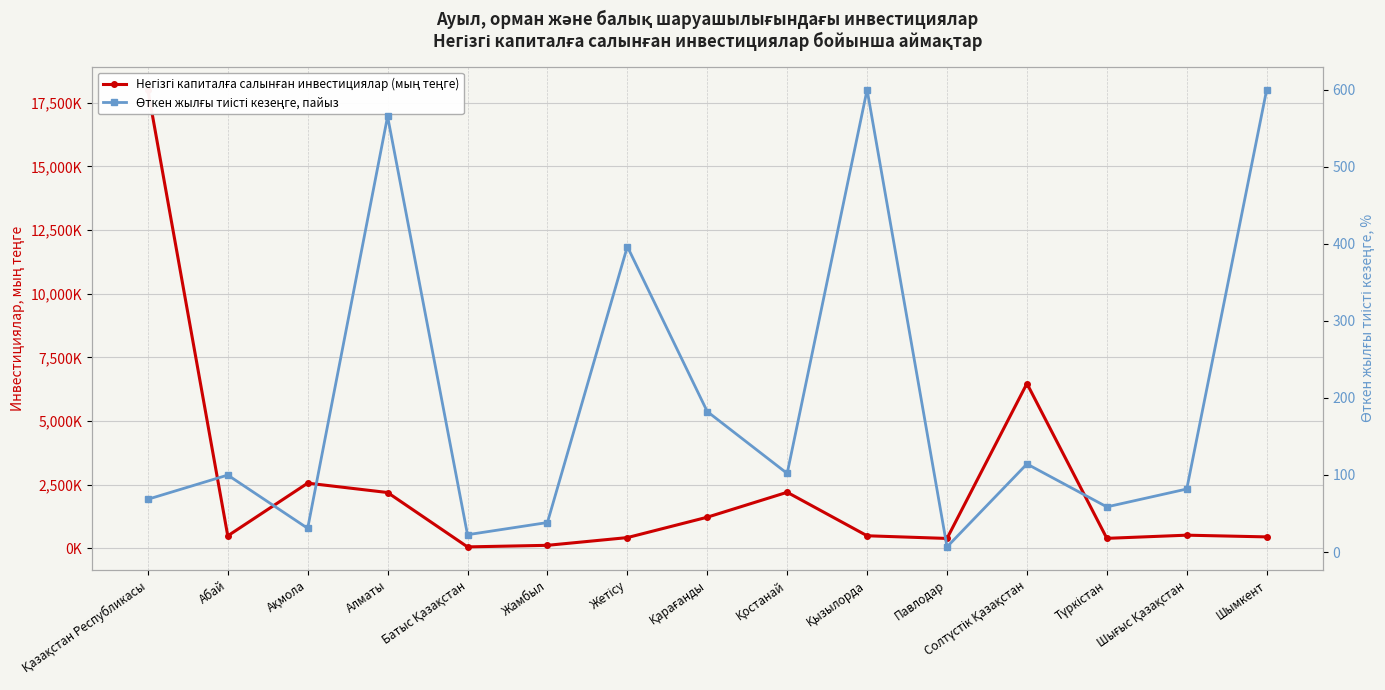

Is this an area chart (filled region under the line)?

No